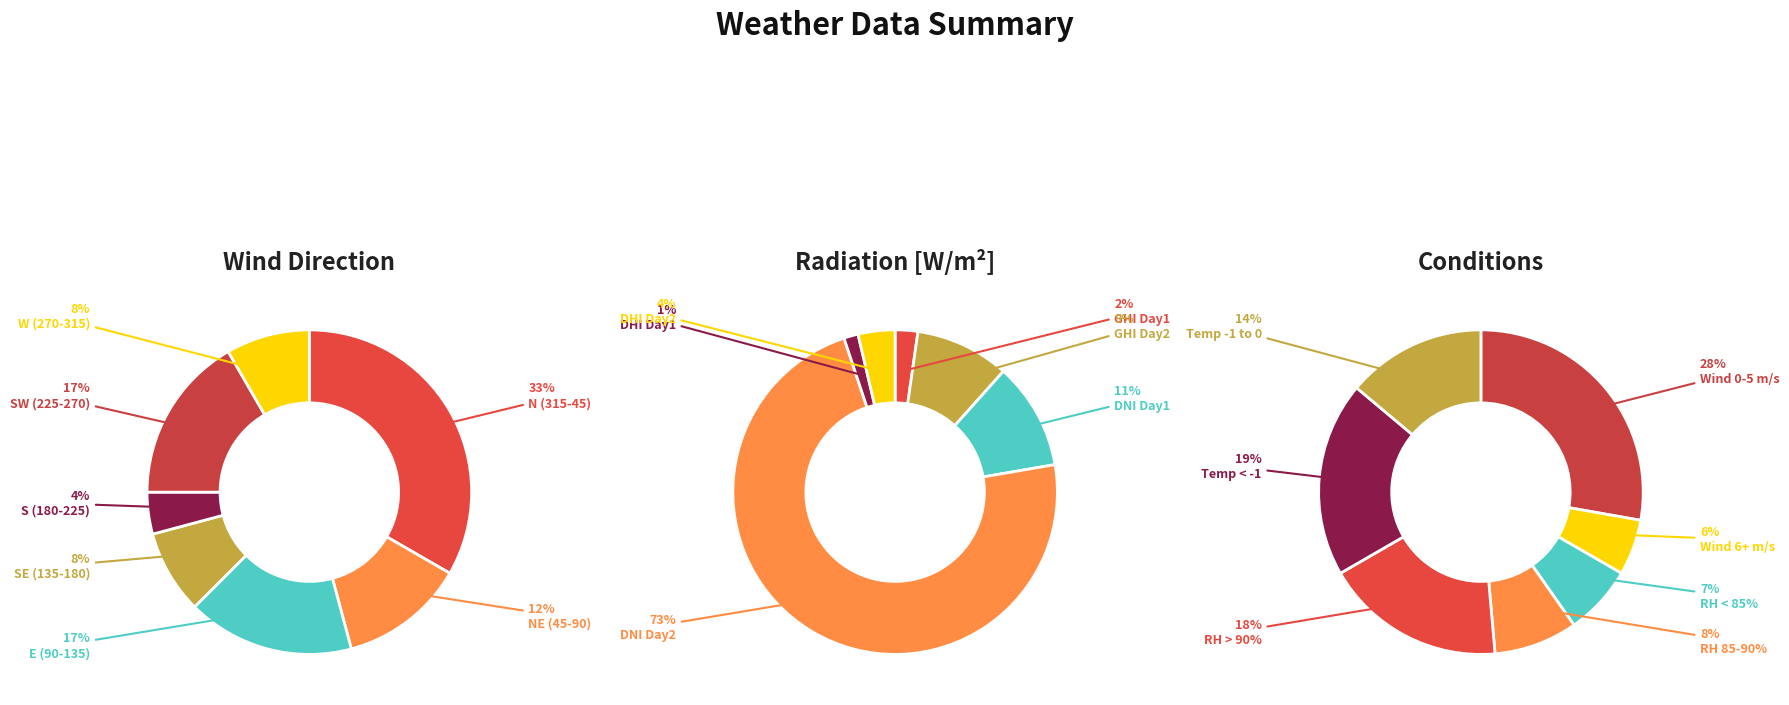

Is it true that 18 is 7% of the pie?

False